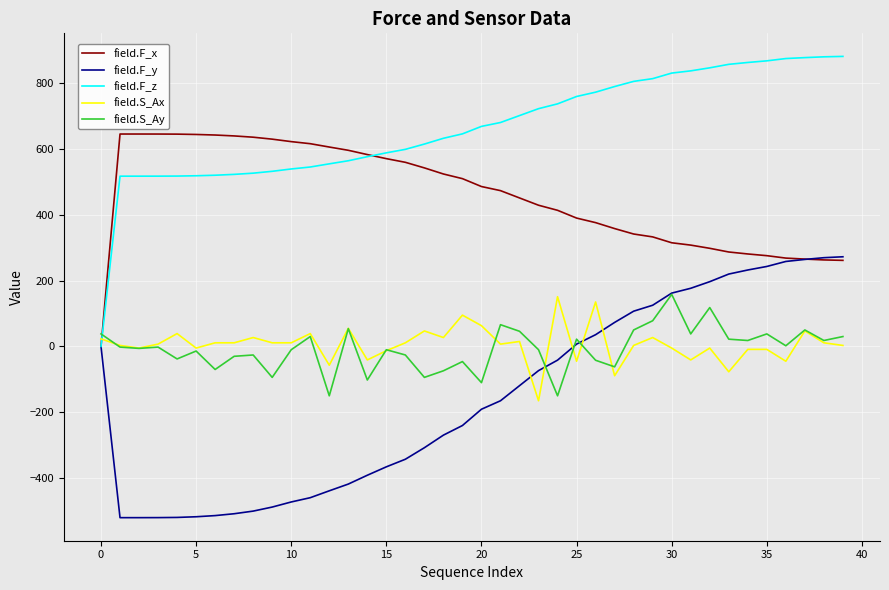

Which series has the largest total across all categories?

field.F_z